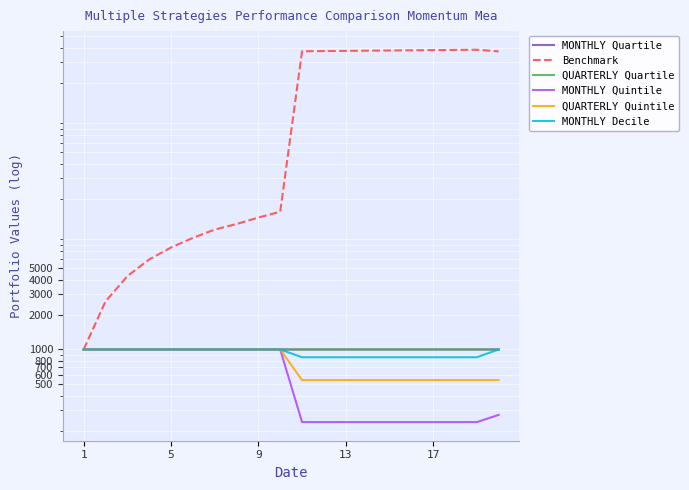

What is the greatest value displayed?

383875.3